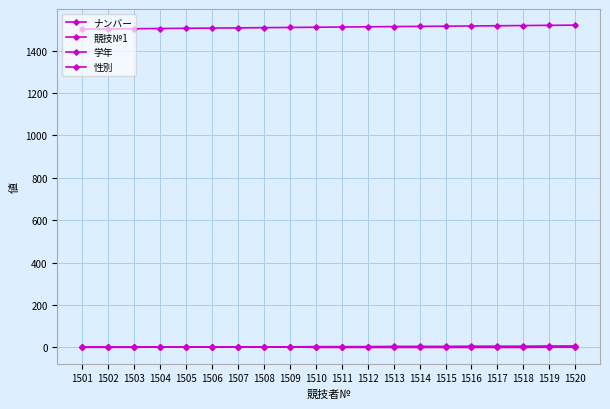

How many lines are shown in the chart?

4